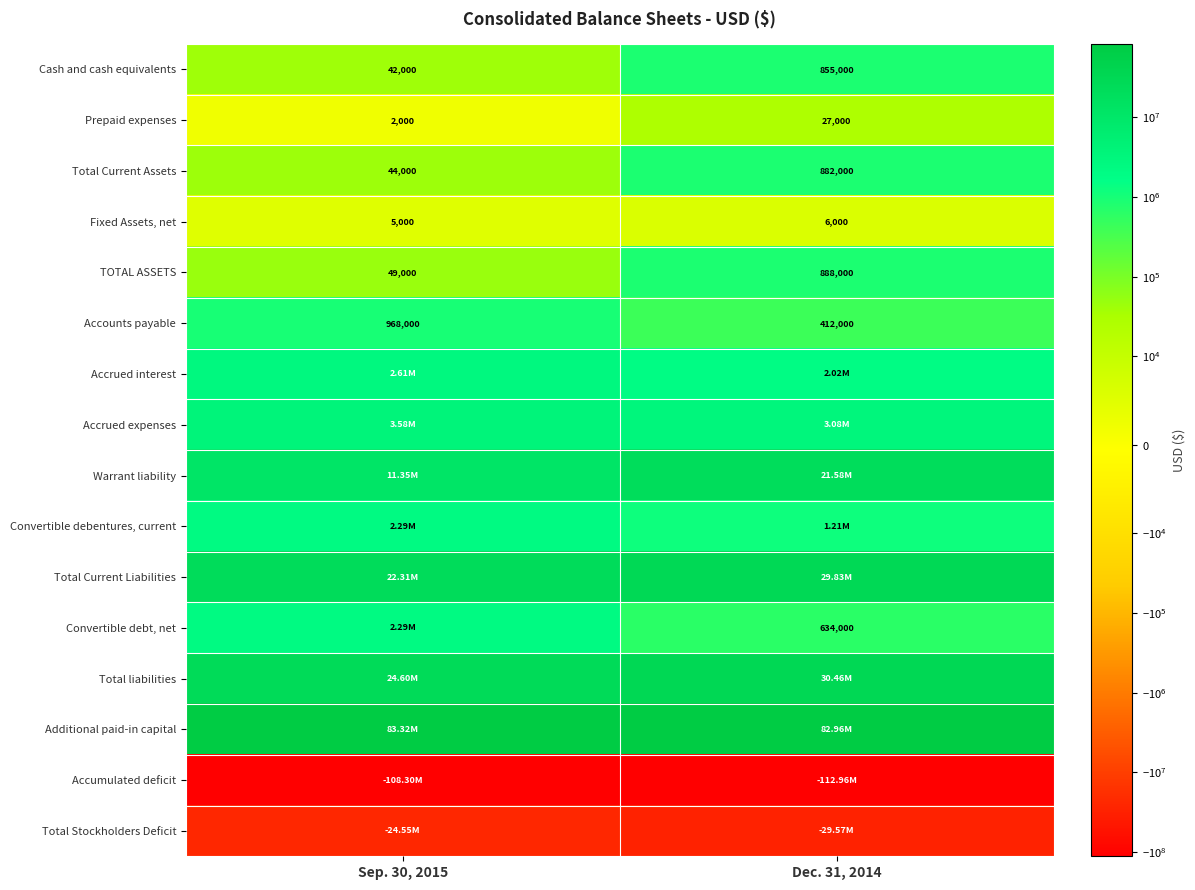

Count the number of categories in the chart.

2